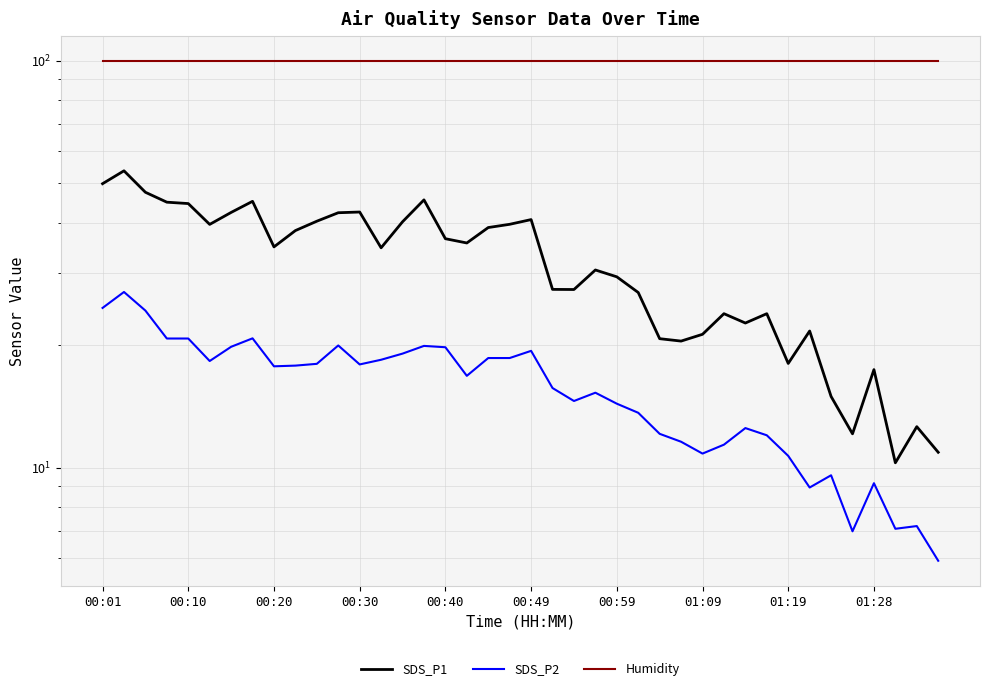

What is the value of the SDS_P2 point at the 25th from the left?

14.3